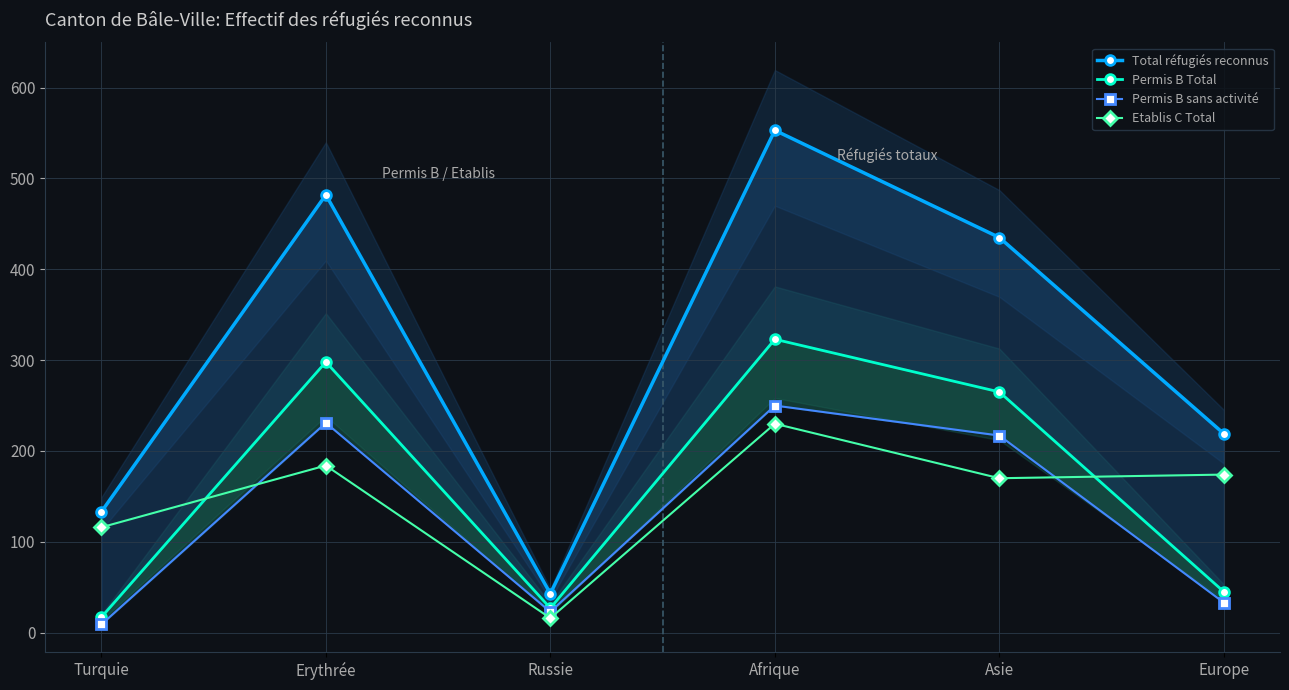

Is the value of Etablis C Total at Erythrée greater than the value of Permis B Total at Russie?

Yes